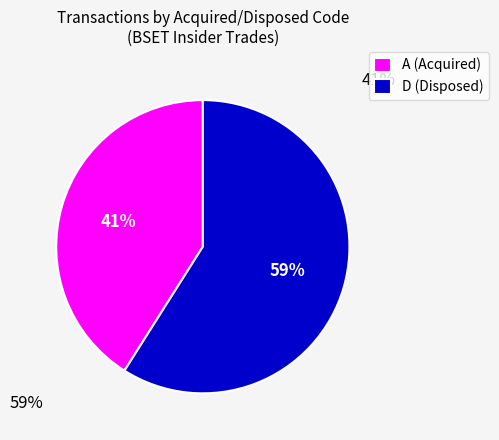

Combined, do D (Disposed) and A (Acquired) account for over 50%?

Yes